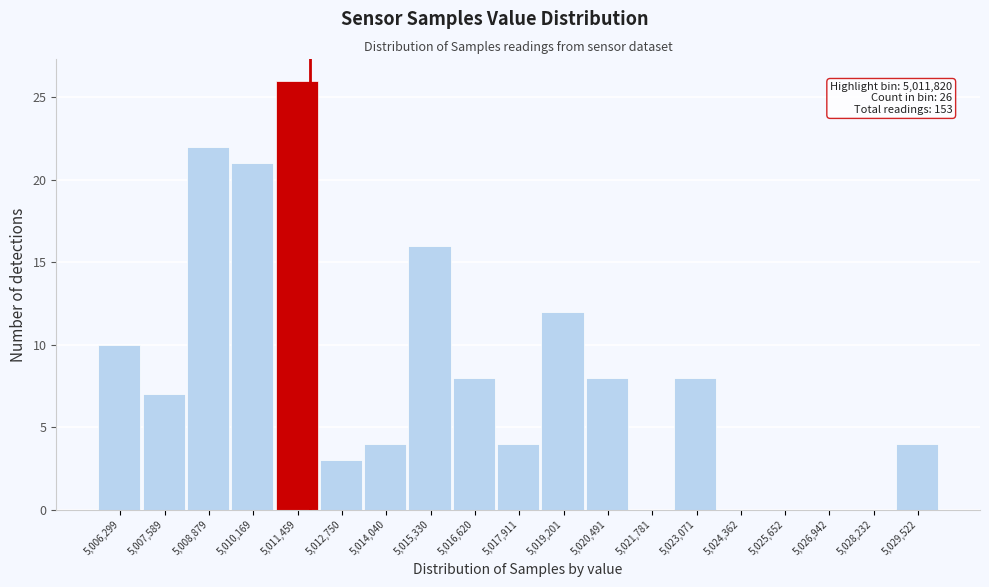

Which range on the x-axis has the tallest bar?

5010800 to 5012200